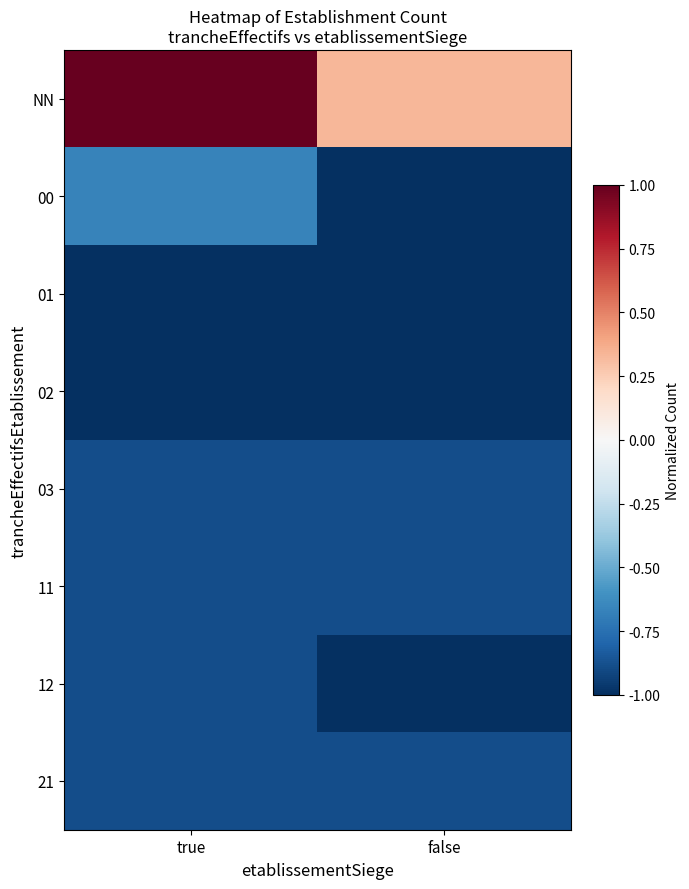

List the series in order of their peak value, highest first.

NN, 00, 03, 11, 12, 21, 01, 02